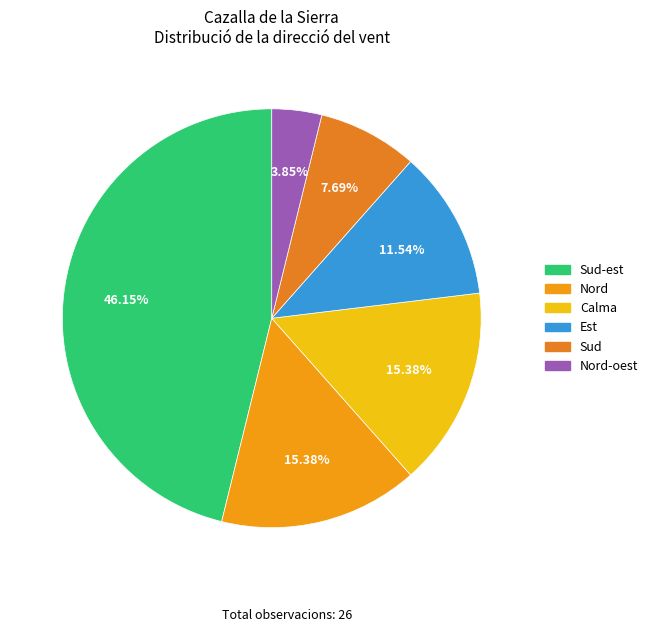

How many segments does this pie chart have?

6